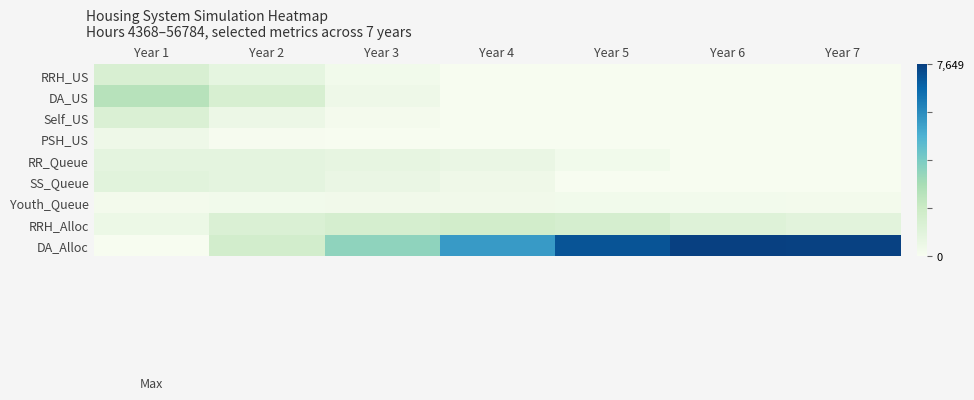

How many data points does each series have?

7